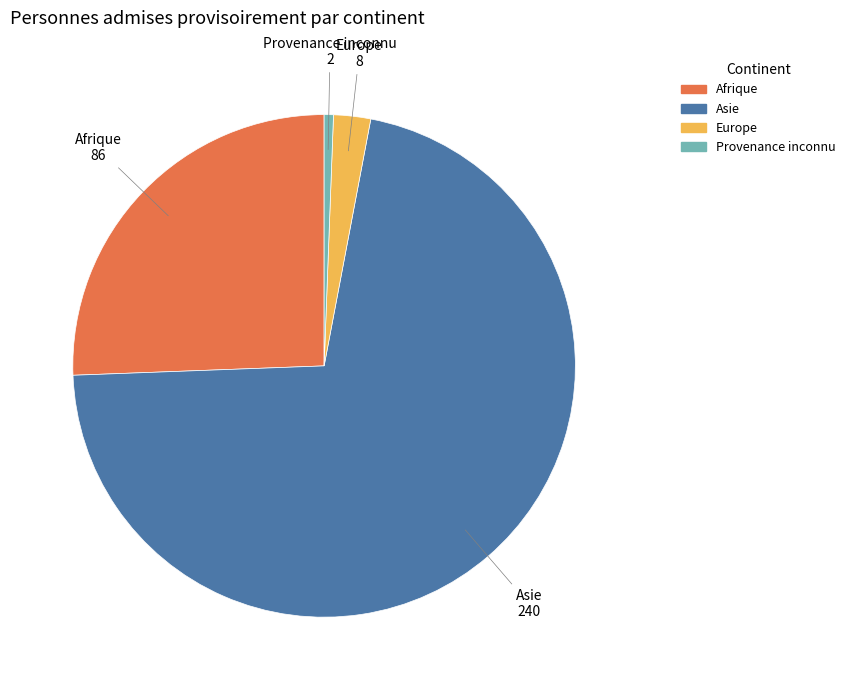

Is there a majority slice in this chart?

Yes